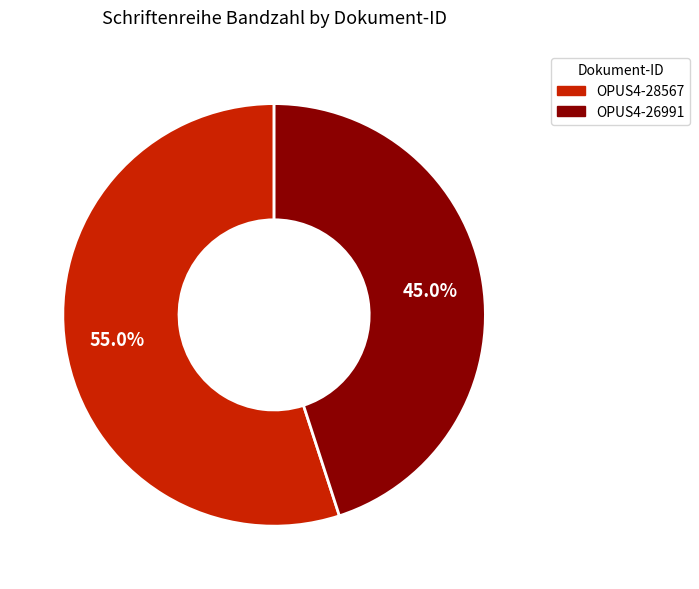

Which slice is the smallest?

OPUS4-26991